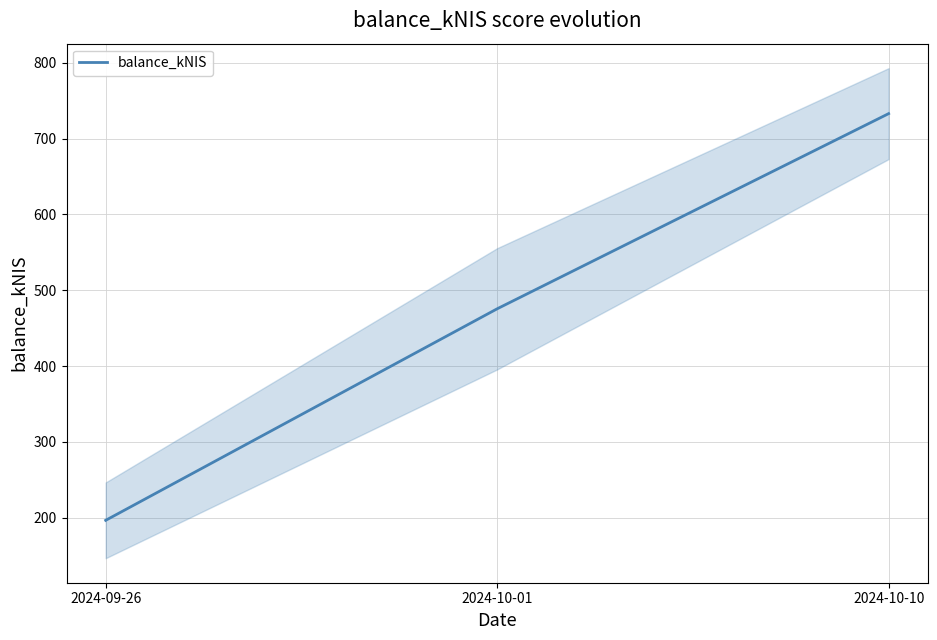

At which category does the chart reach its minimum across all series?

2024-09-26